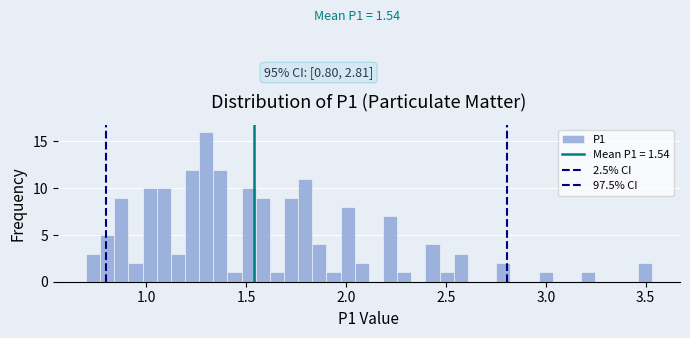

Read against the x-axis, roughly where is the centre of the tallest bar?

1.30